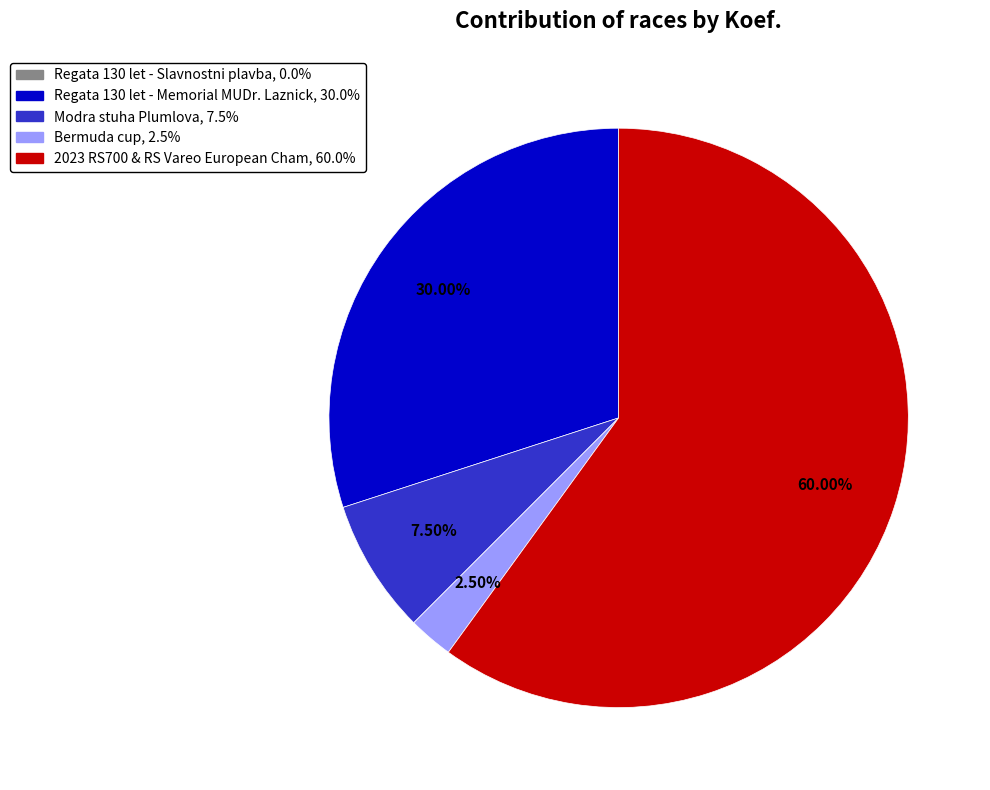

Does any single category account for the majority?

Yes